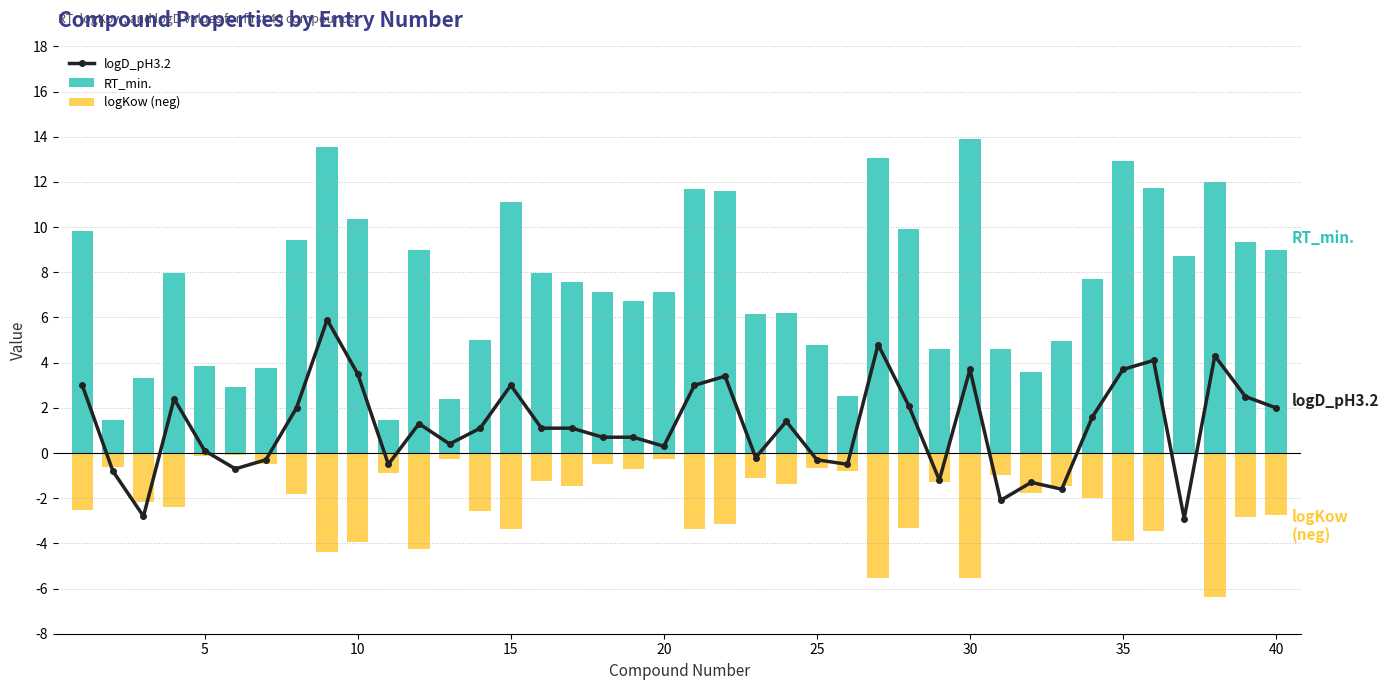

Does the chart contain any negative values?

Yes